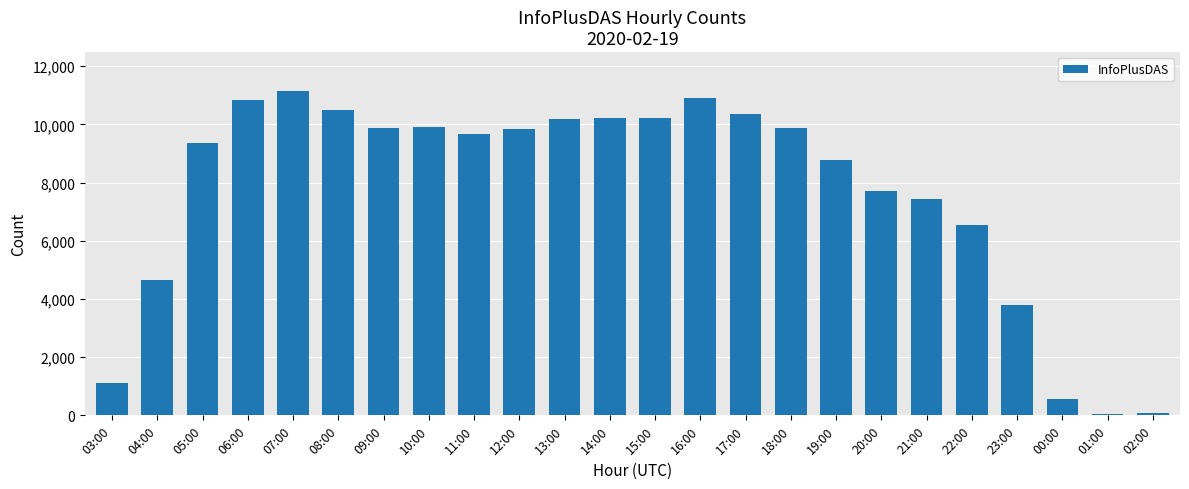

Approximately how many times larger is the value at 08:00 compared to 18:00?

1.1